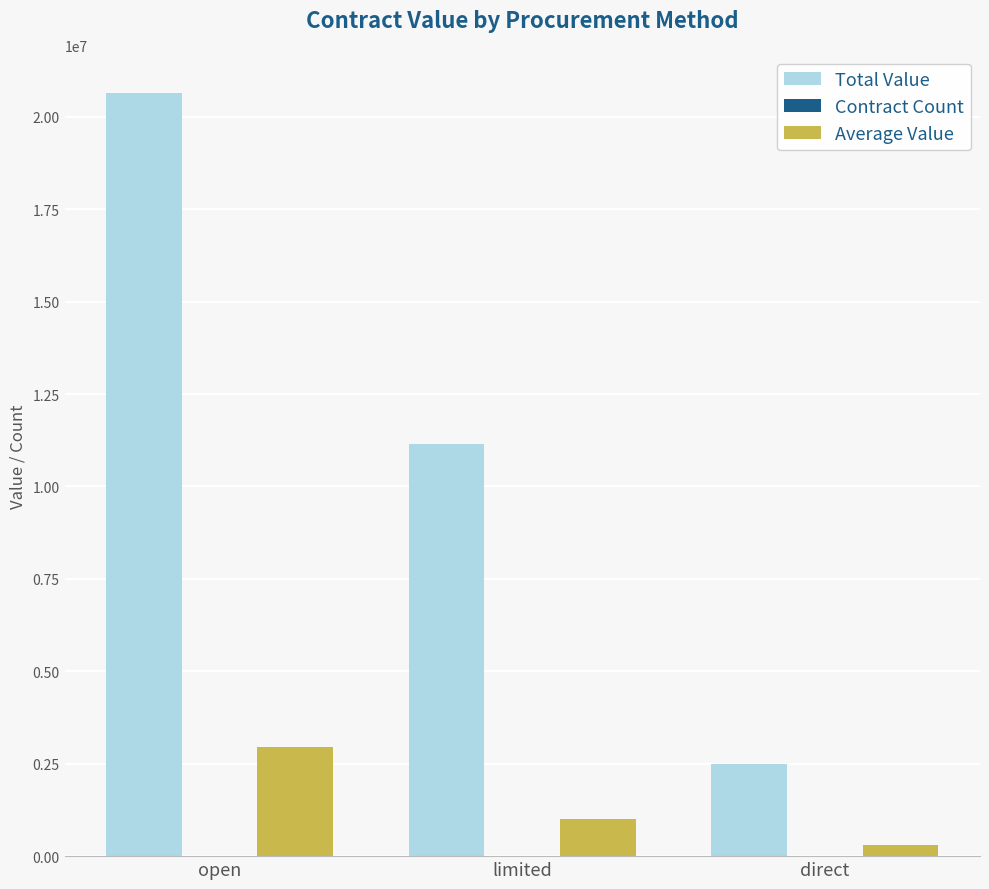

How many distinct data groups are displayed?

3